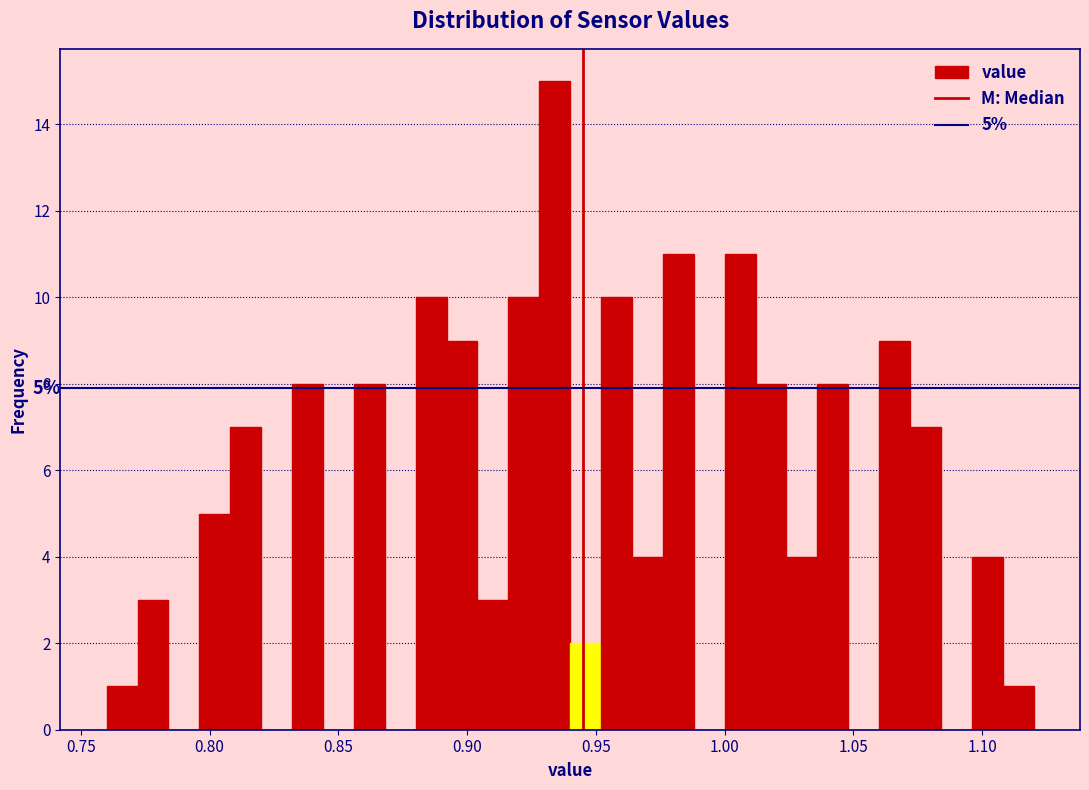

Read against the x-axis, roughly where is the centre of the tallest bar?

0.935